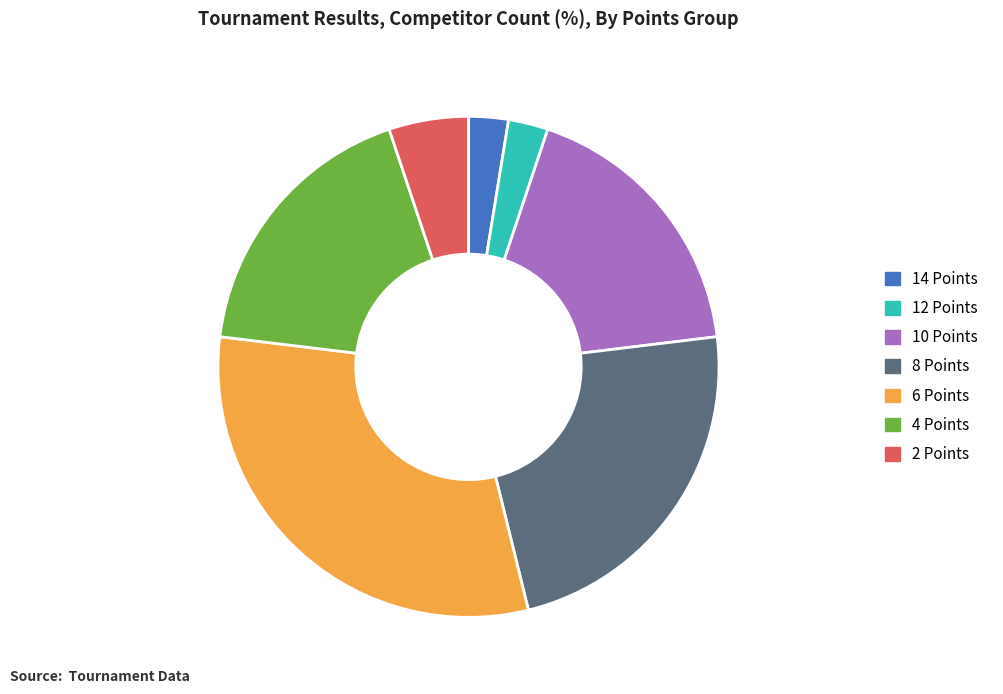

What is the largest slice in the pie chart?

6 Points